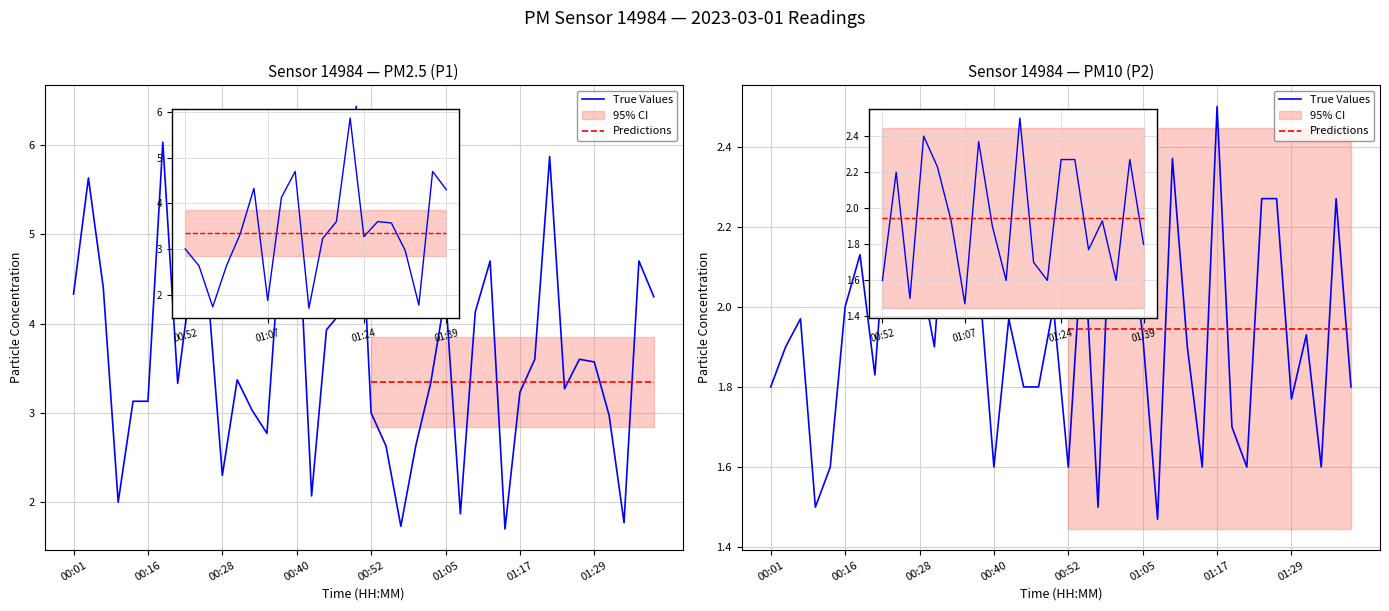

What is the difference between the maximum and second lowest values in the P1 series?

4.7